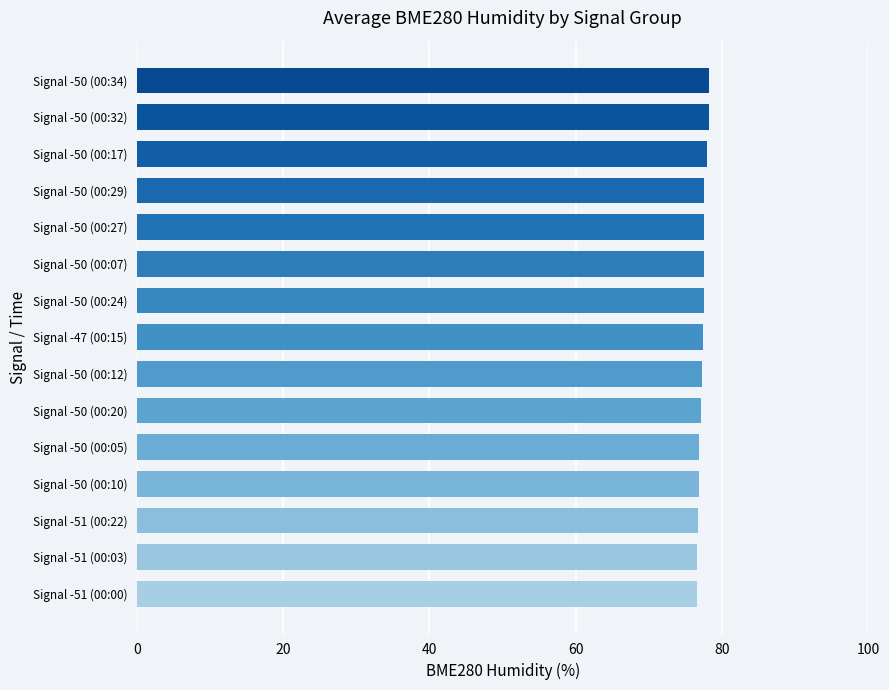

The chart shows a value of 35.0 at Signal -51 (00:03). True or false?

False